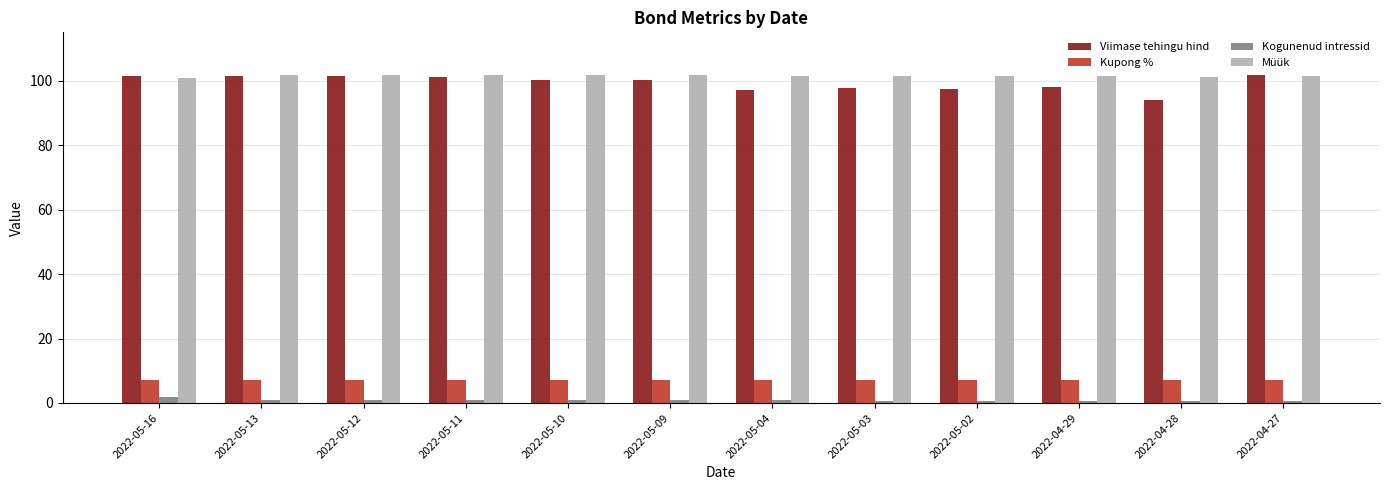

What is the difference between the maximum and minimum values in the Viimase tehingu hind series?

7.7